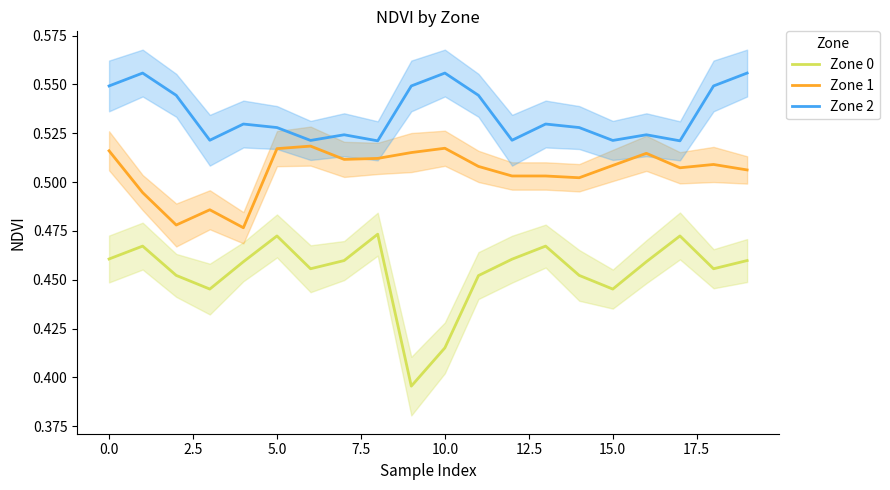

Count the number of categories in the chart.

20